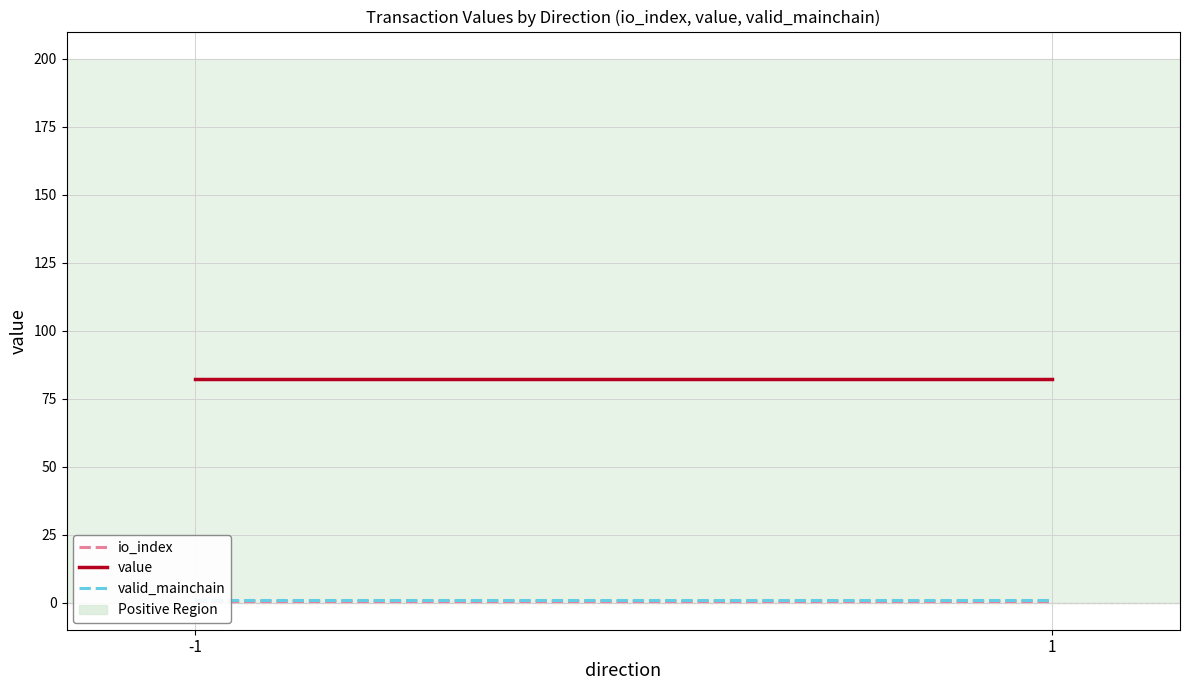

True or false: io_index has a value of 0.5 at -1.

True